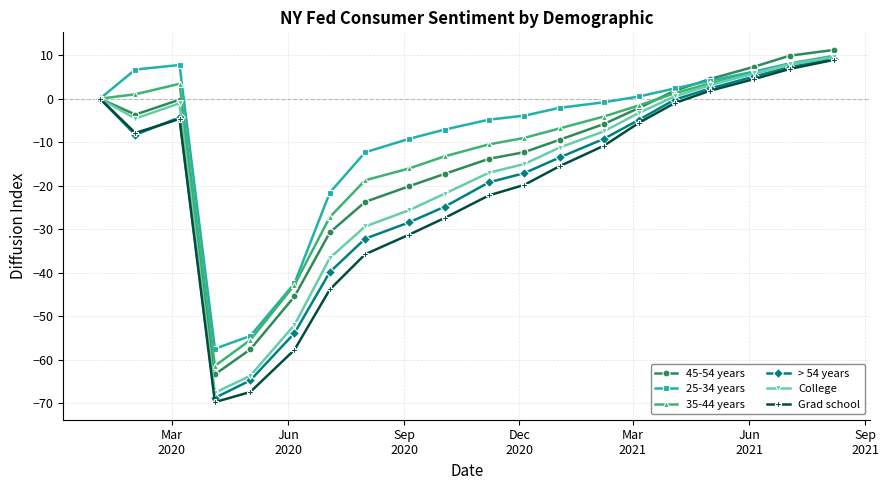

Which series has the largest range (max minus min)?

Grad school